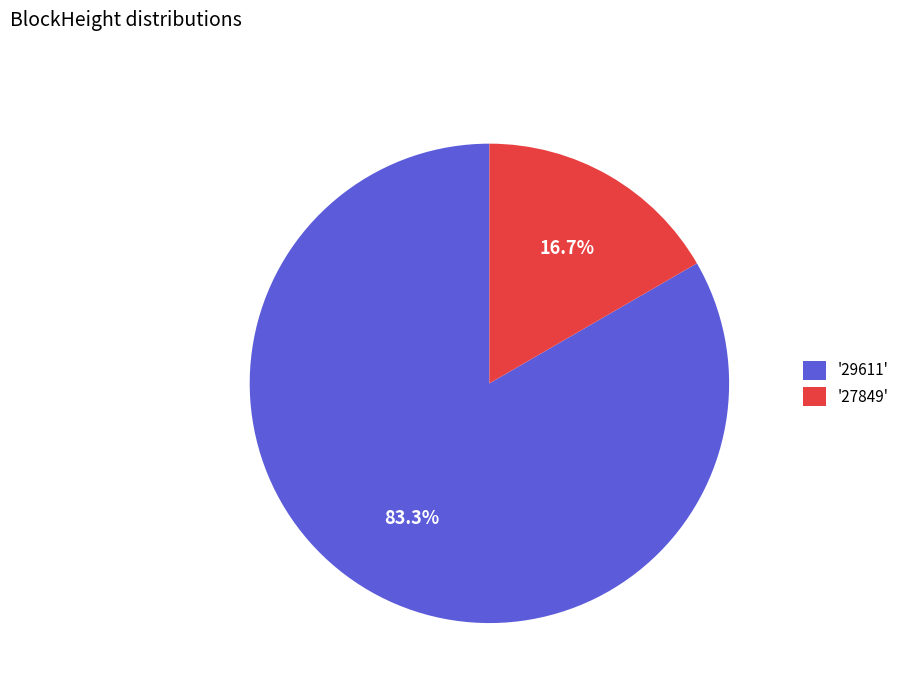

Do '29611' and '27849' together represent more than half of the pie?

Yes